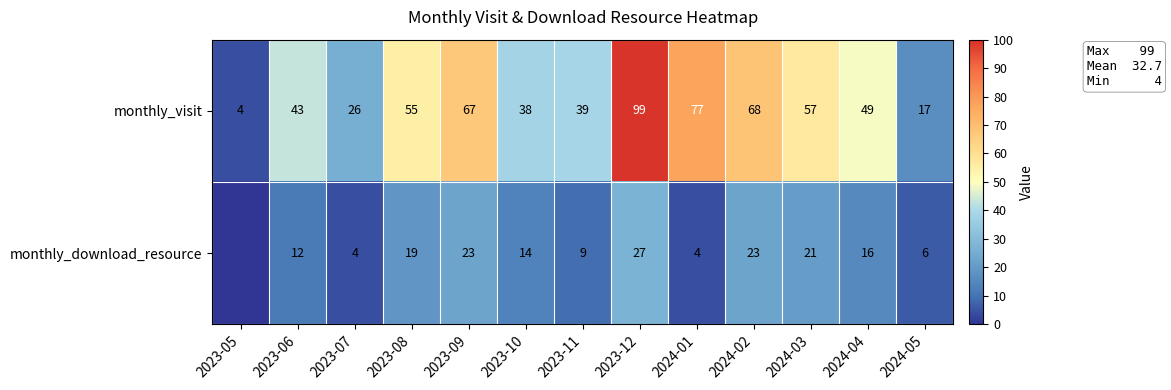

Is it true that monthly_download_resource equals 35 at 2023-12?

False